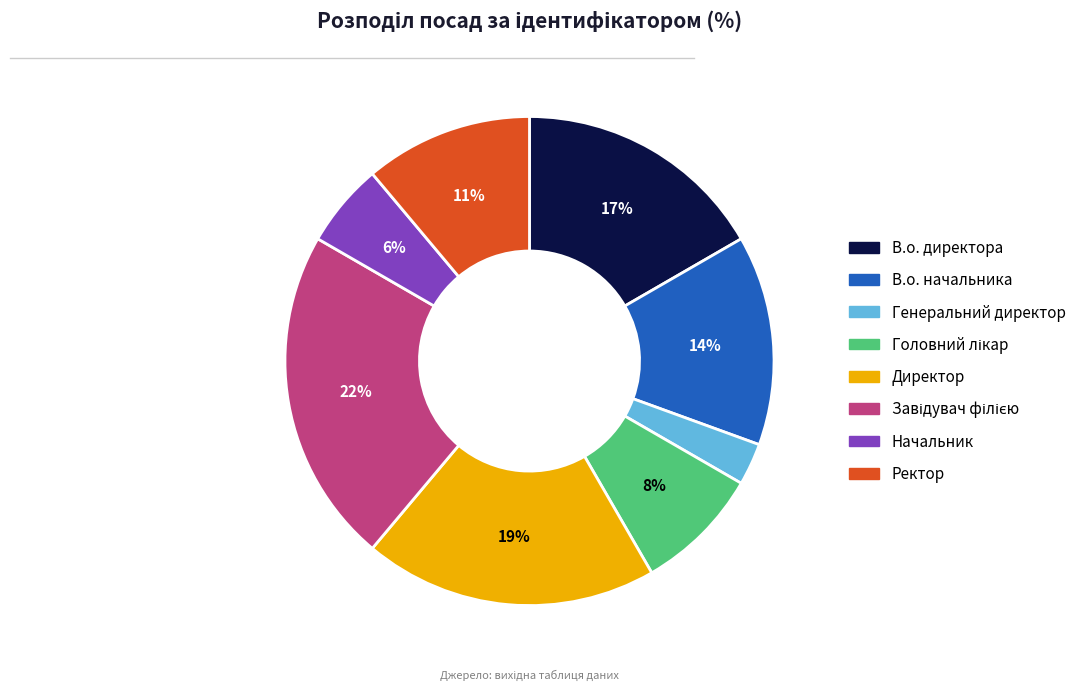

Is there any slice that represents more than half of the pie?

No